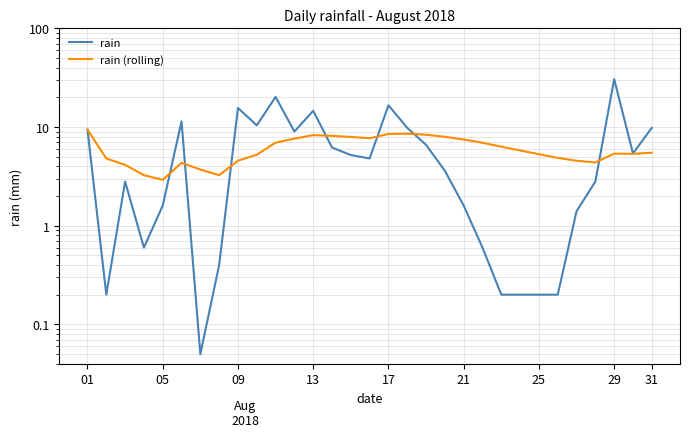

How many intersections are there between rain and rain (rolling)?

7